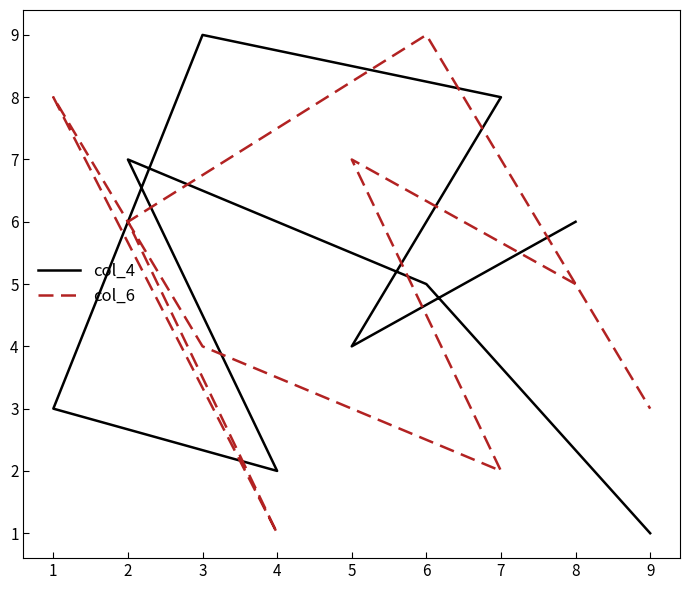

At which category does col_4 reach its first local valley?

5